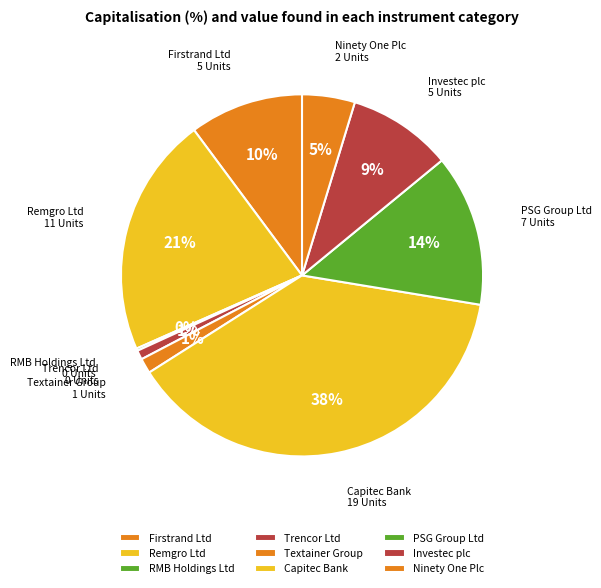

To the nearest percent, what portion does PSG Group Ltd represent?

14%